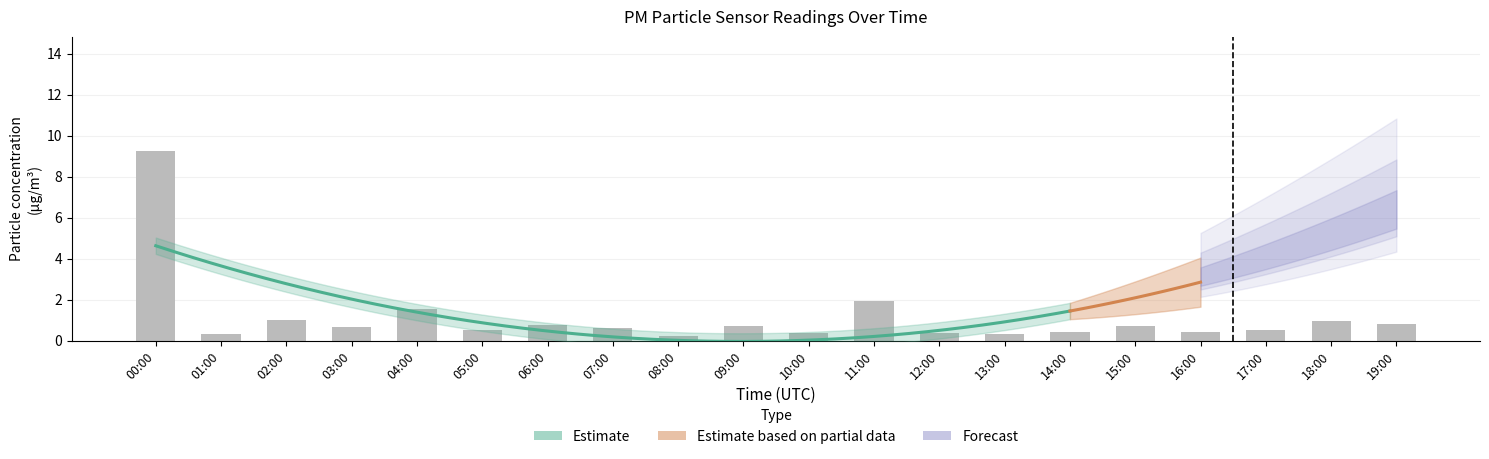

Reading right to left, list all the values displayed in this chart.

0.8	0.9	0.5	0.4	0.7	0.4	0.3	0.4	1.9	0.3	0.7	0.2	0.6	0.8	0.5	1.5	0.7	1.0	0.3	9.3